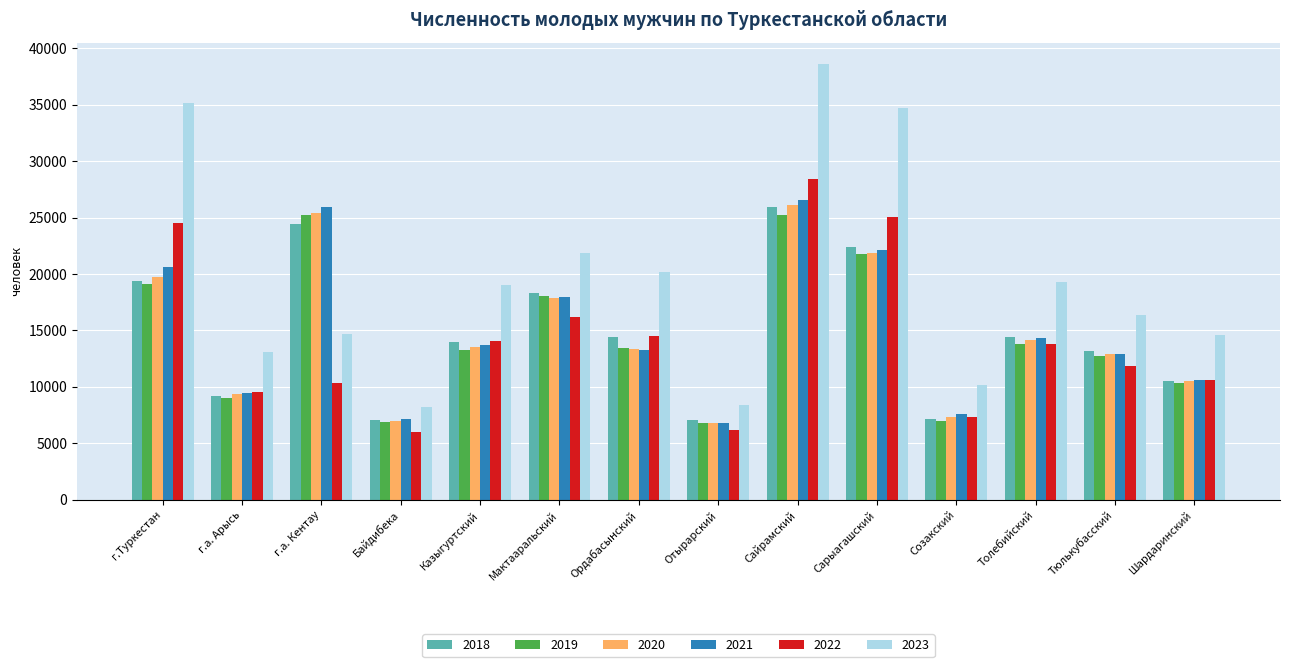

Which series changed the most between Сайрамский and Шардаринский?

2023